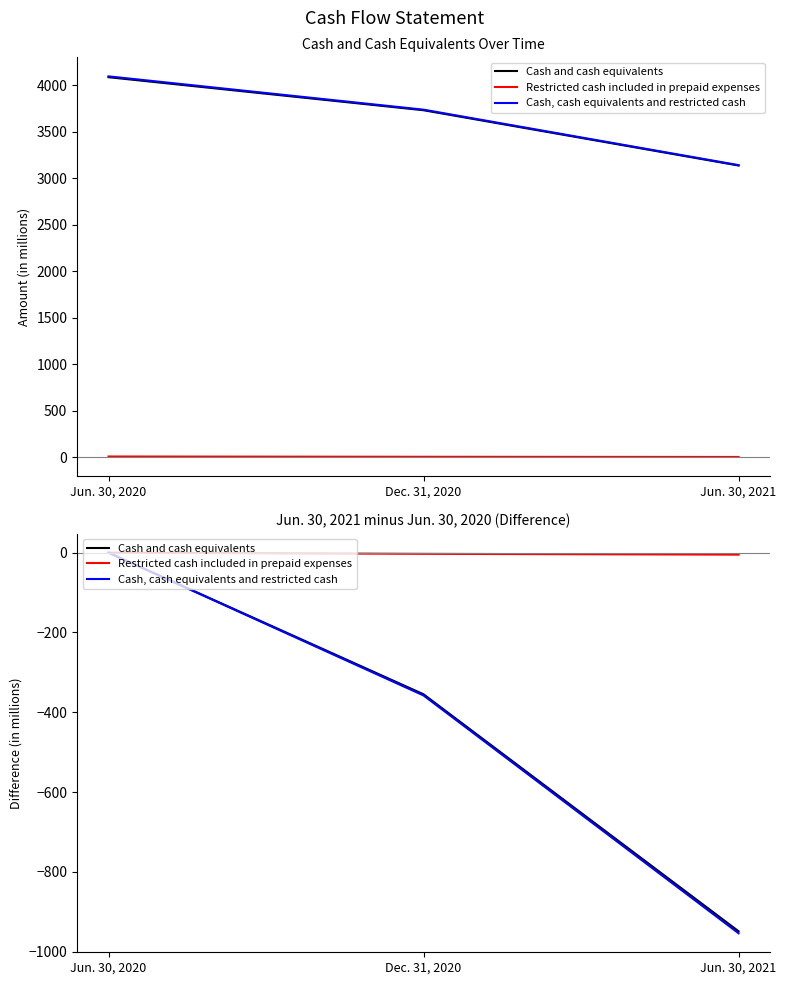

How many data points in Cash and cash equivalents are less than -355?

1